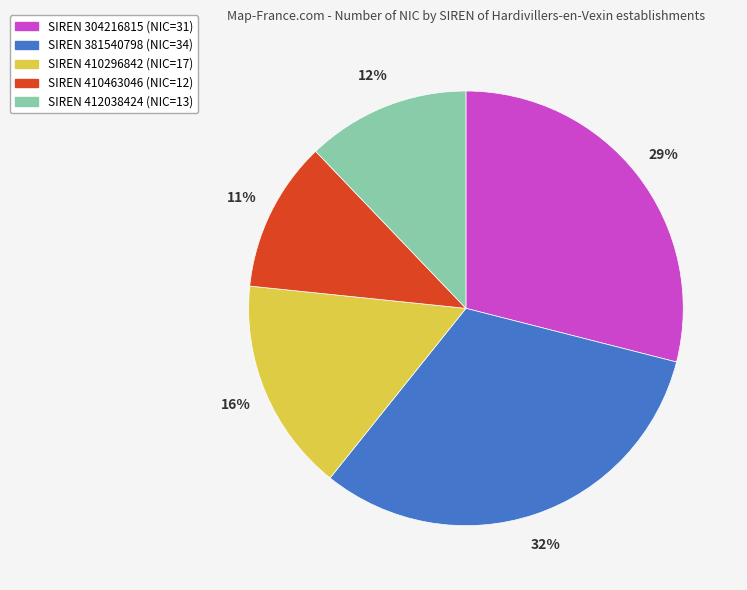

How many slices are in this pie chart?

5